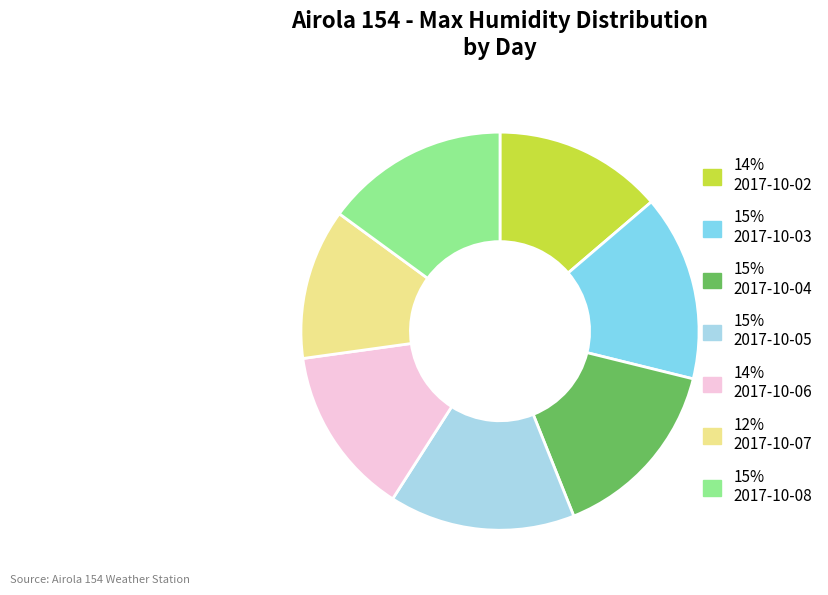

Is there a majority slice in this chart?

No